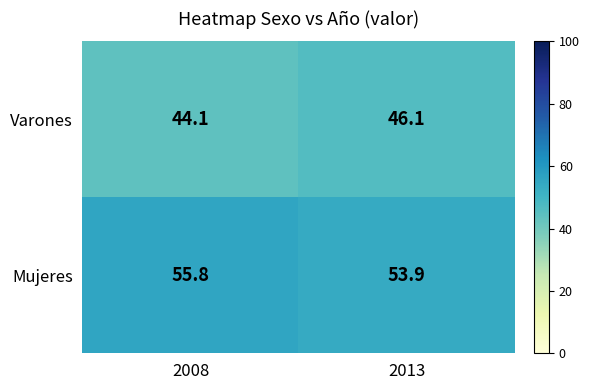

True or false: Mujeres has a value of 97.3 at 2008.

False